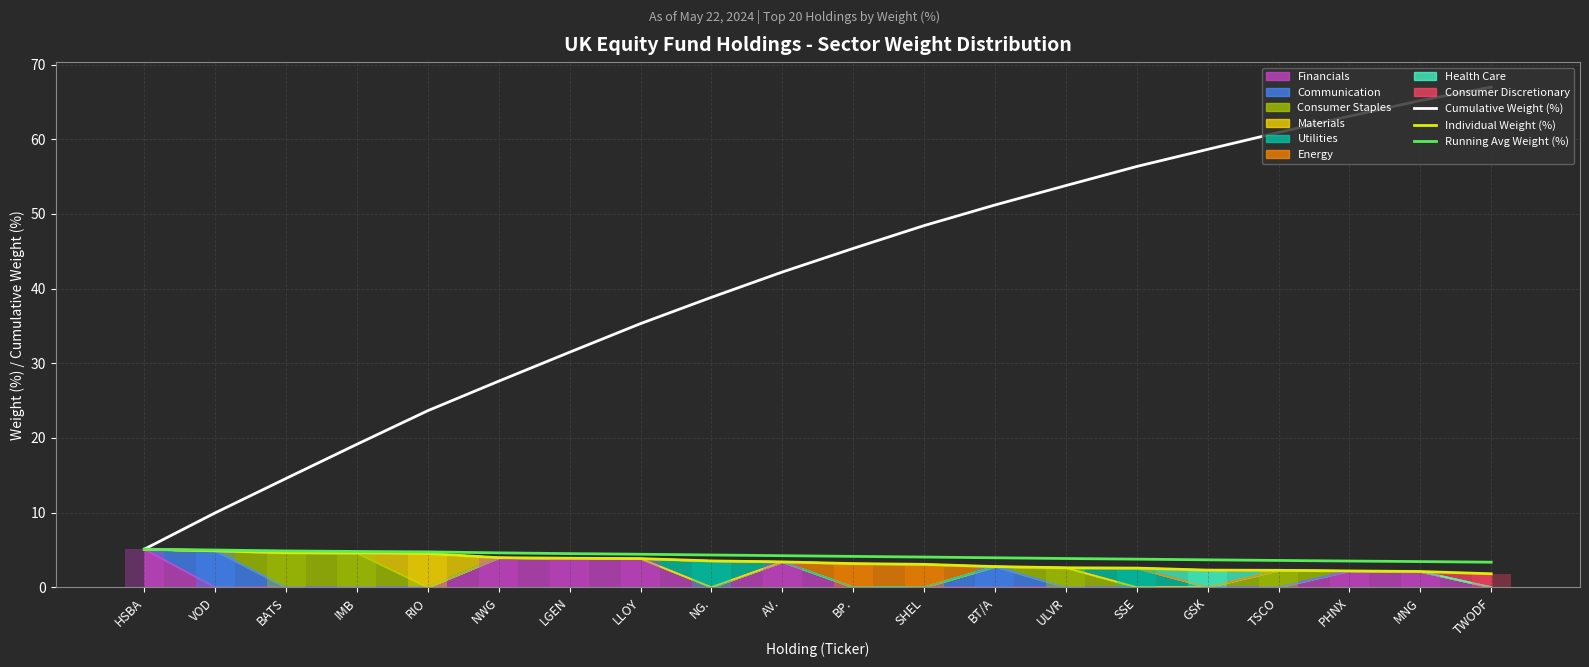

What is the approximate value of Cumulative Weight (%) at TSCO?

60.9